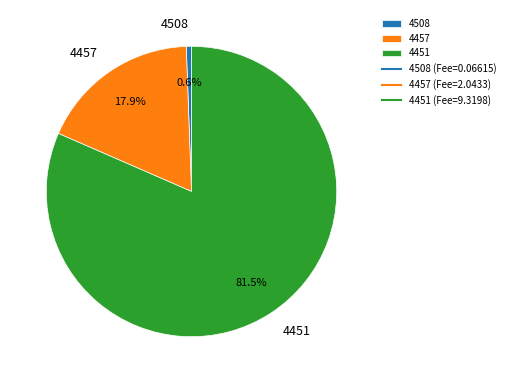

To the nearest percent, what is the difference between the 4451 and 4508 slice percentages?

81%